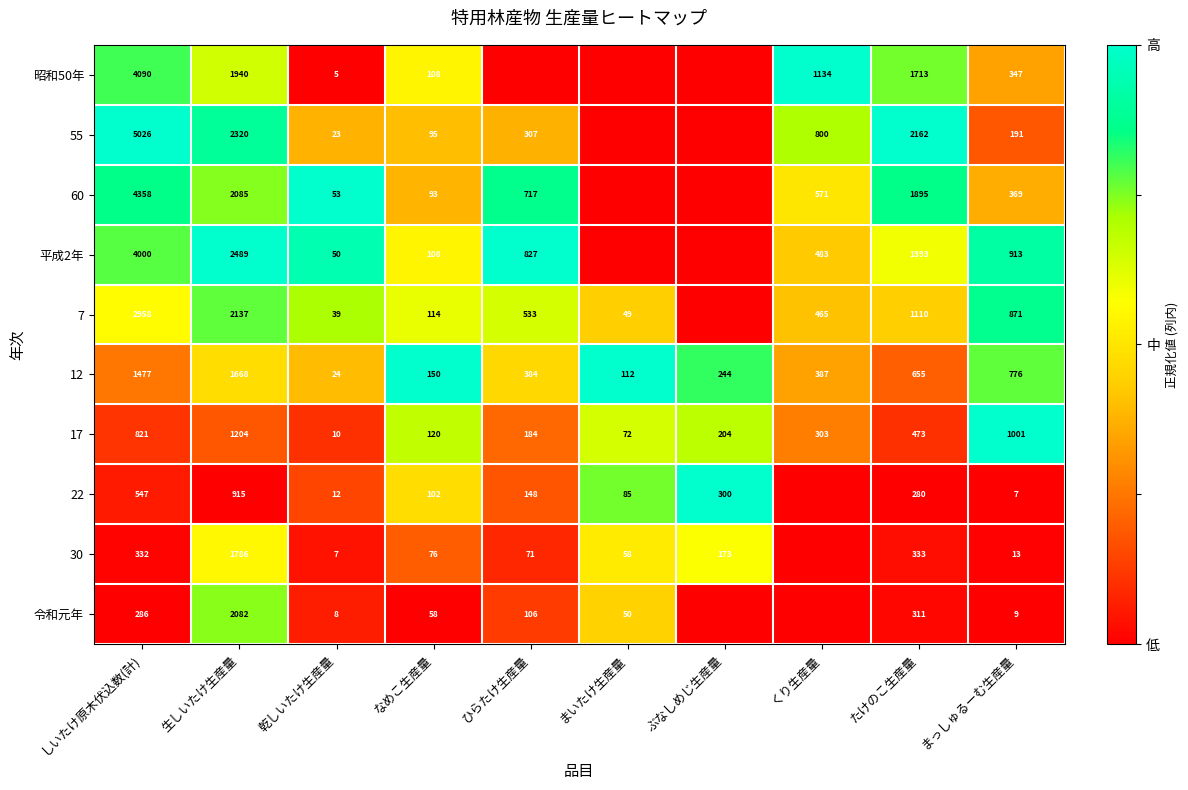

What is the maximum value for 12?

1668